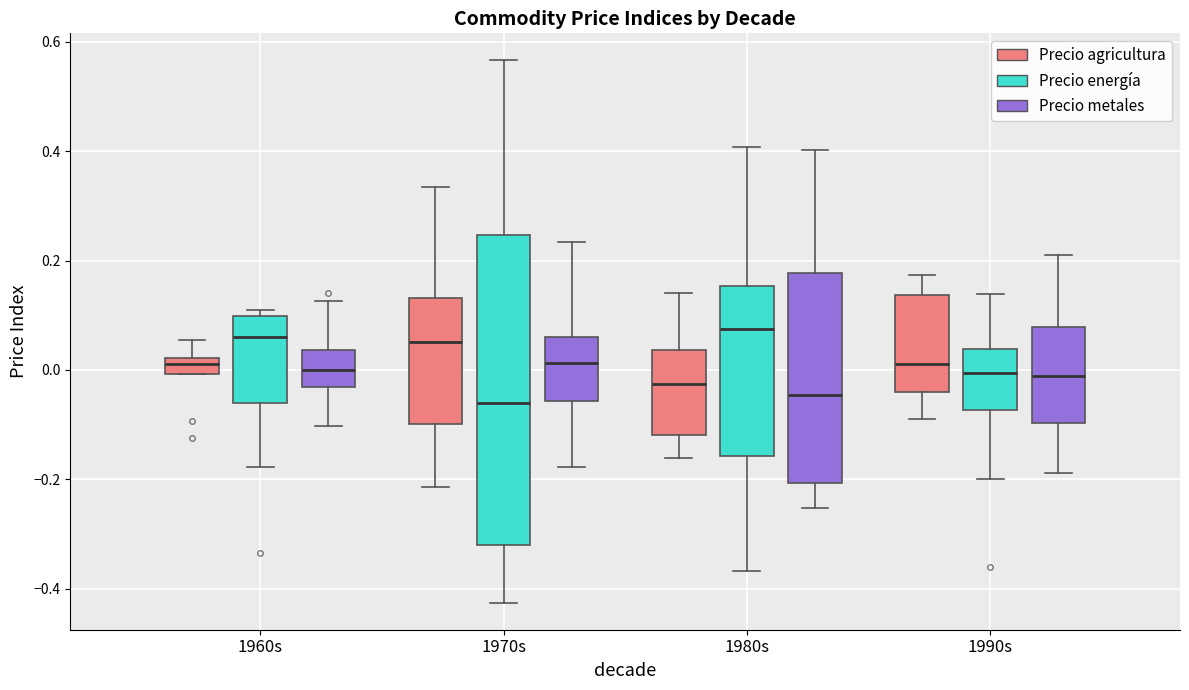

Which box is the tallest, from its lower edge to its upper edge?

1970s (Precio energía)